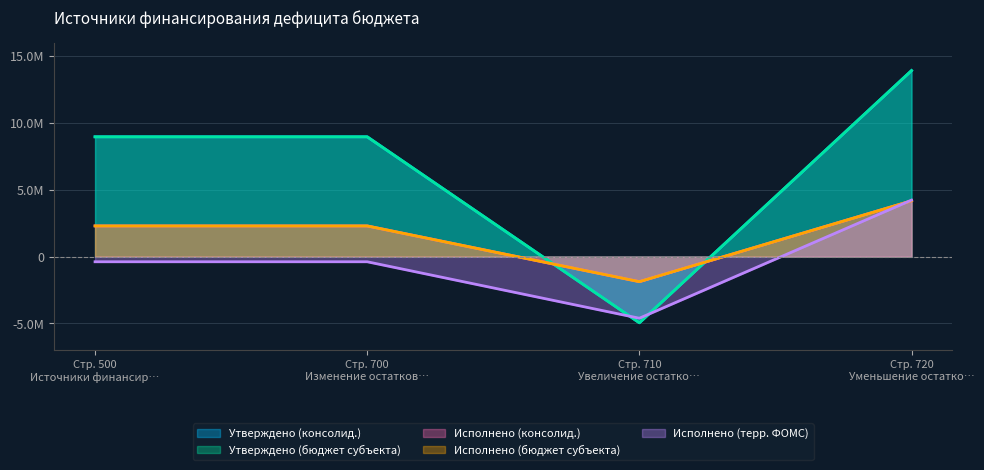

How many lines are shown in the chart?

5